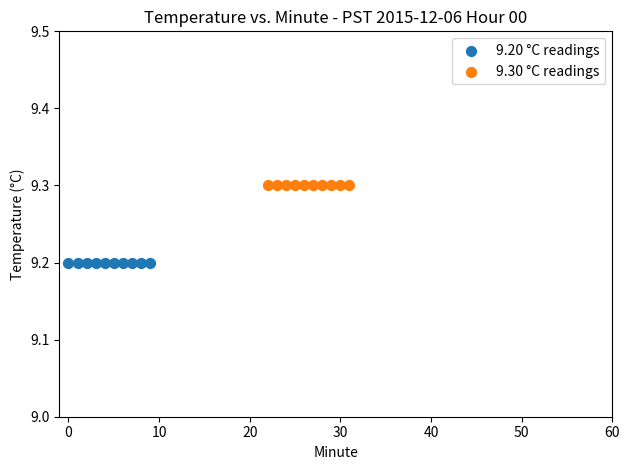

Which series contains the highest Y value?

9.30 °C readings